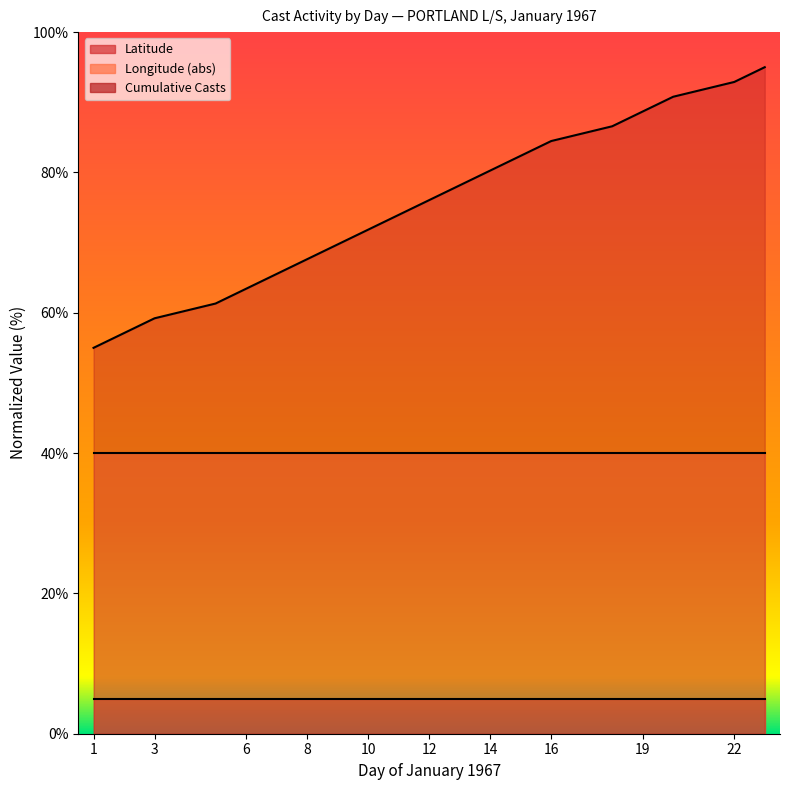

What is the change in value from 13 to 23?

+16.8